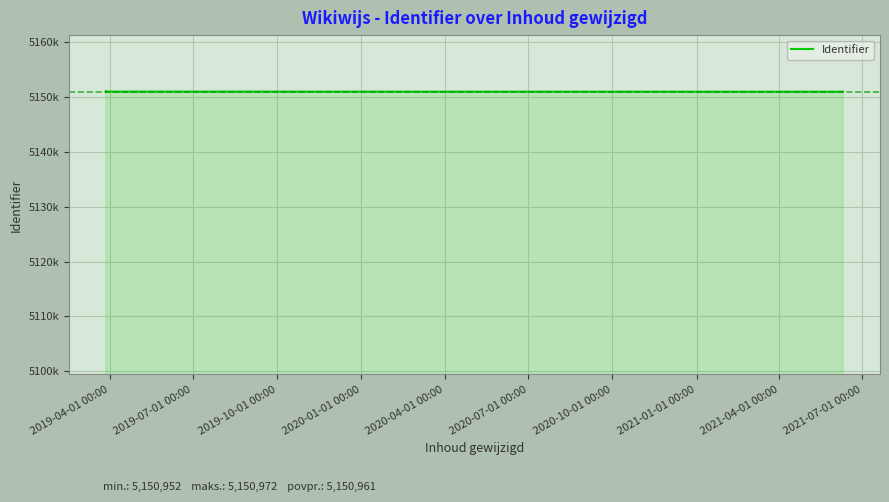

How many data points are above 5150963?

5